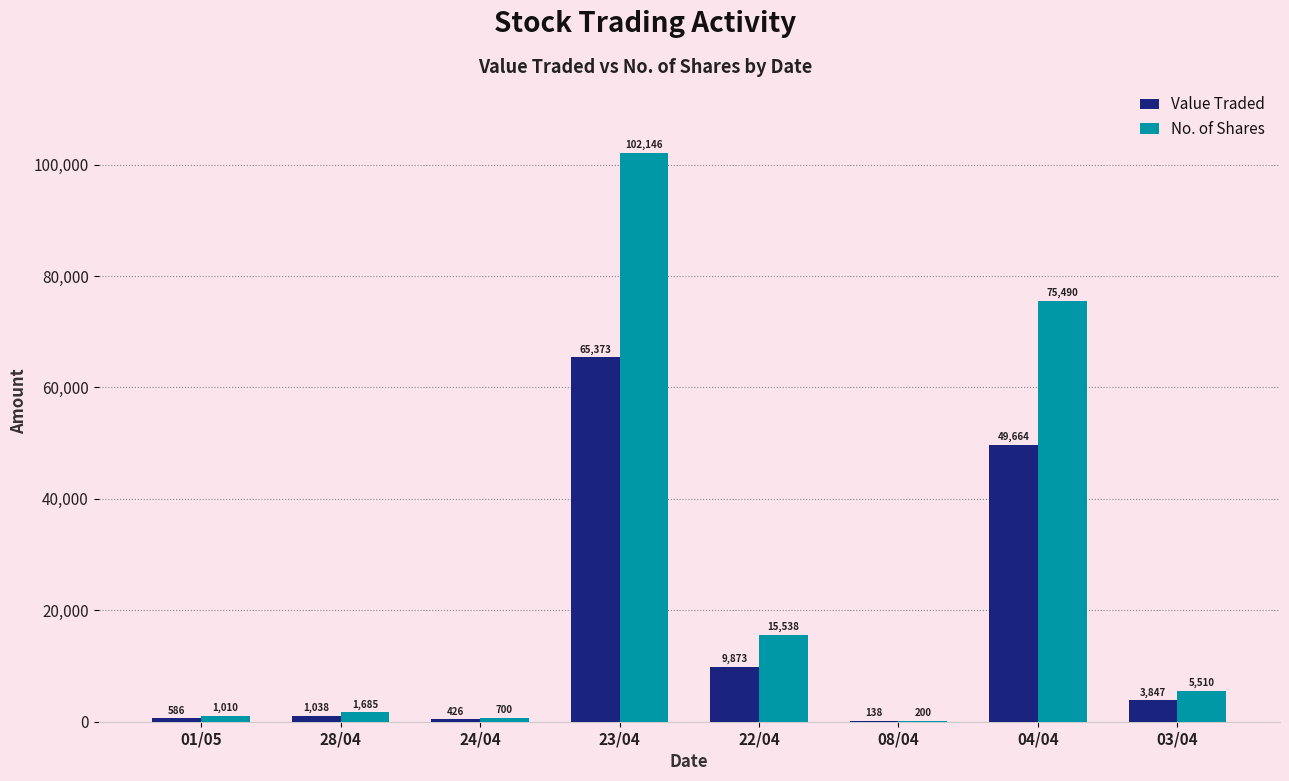

Does the chart contain stacked bars?

No